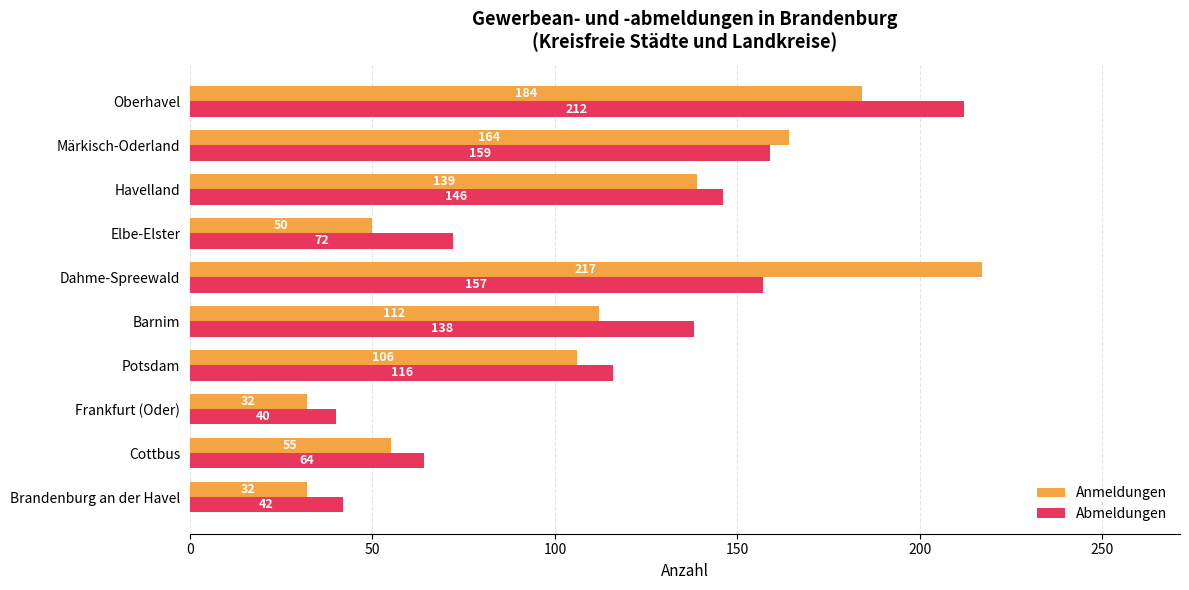

Which category has the highest value across all series?

Dahme-Spreewald